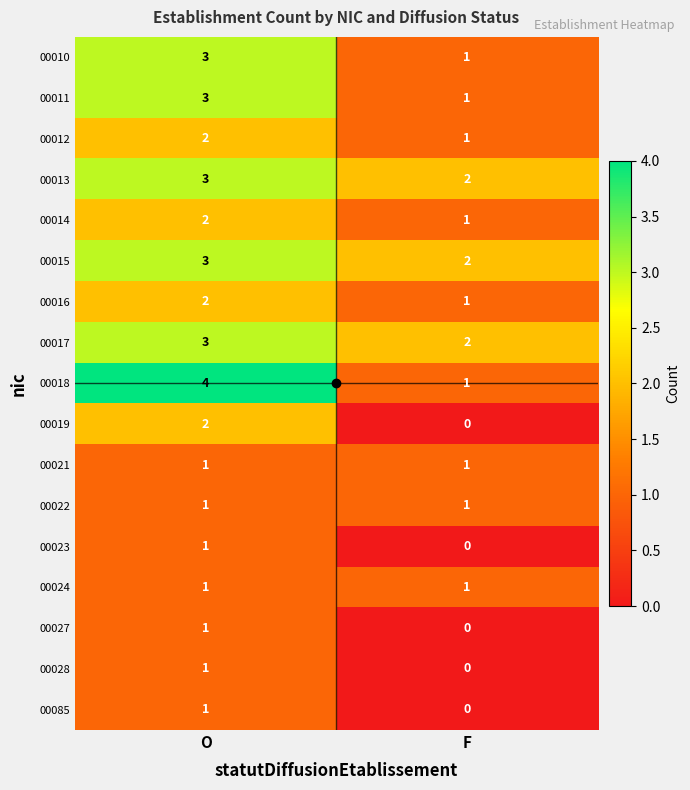

What is the sum of the 00017 values at F and O?

5